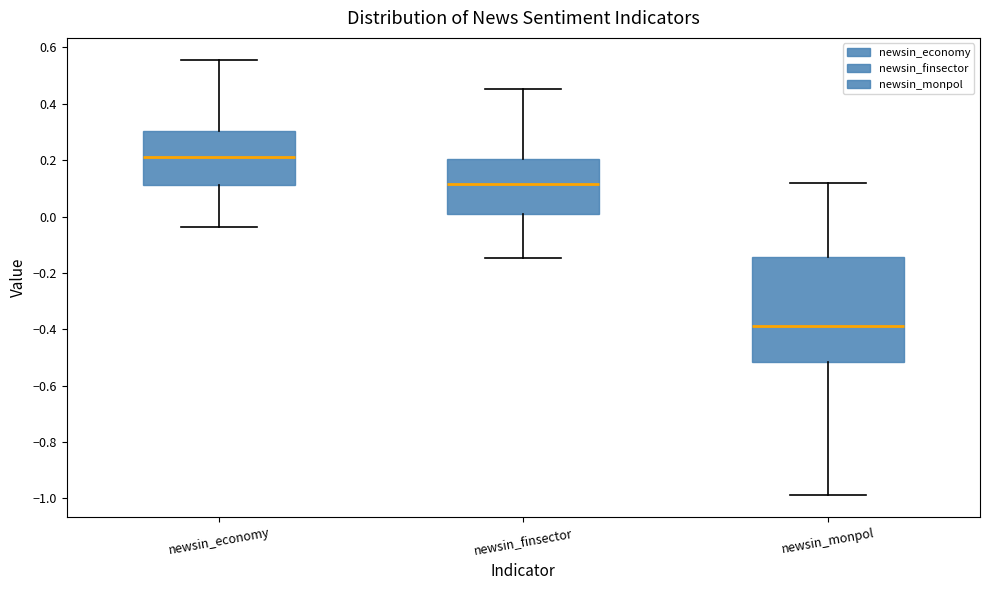

Which box is the tallest, from its lower edge to its upper edge?

newsin_monpol